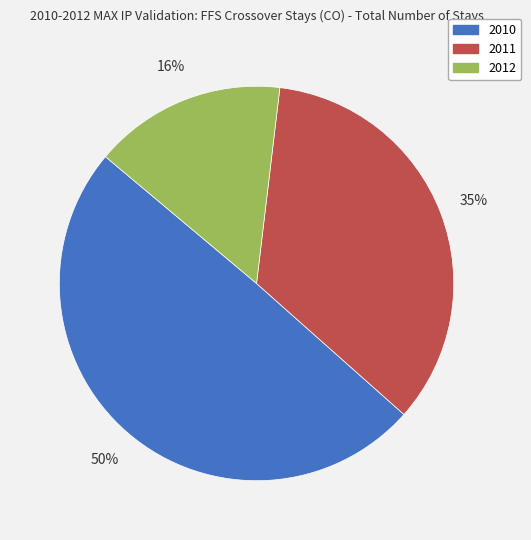

How many segments does this pie chart have?

3